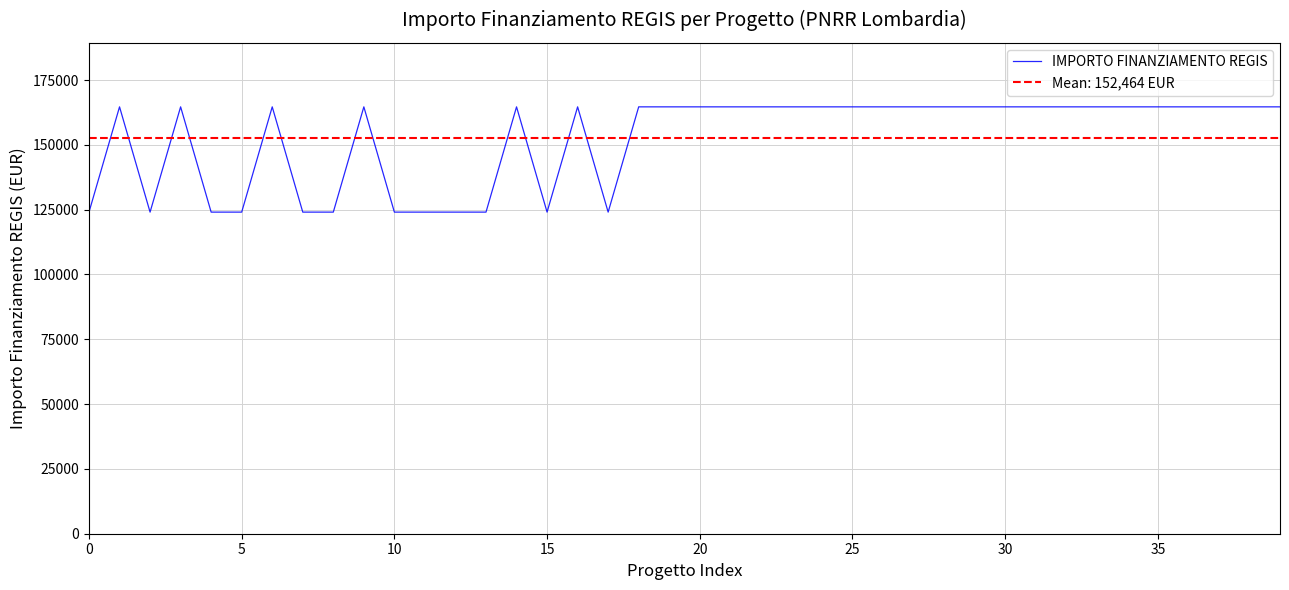

What is the sum of the values at 24 and 9?

329288.5